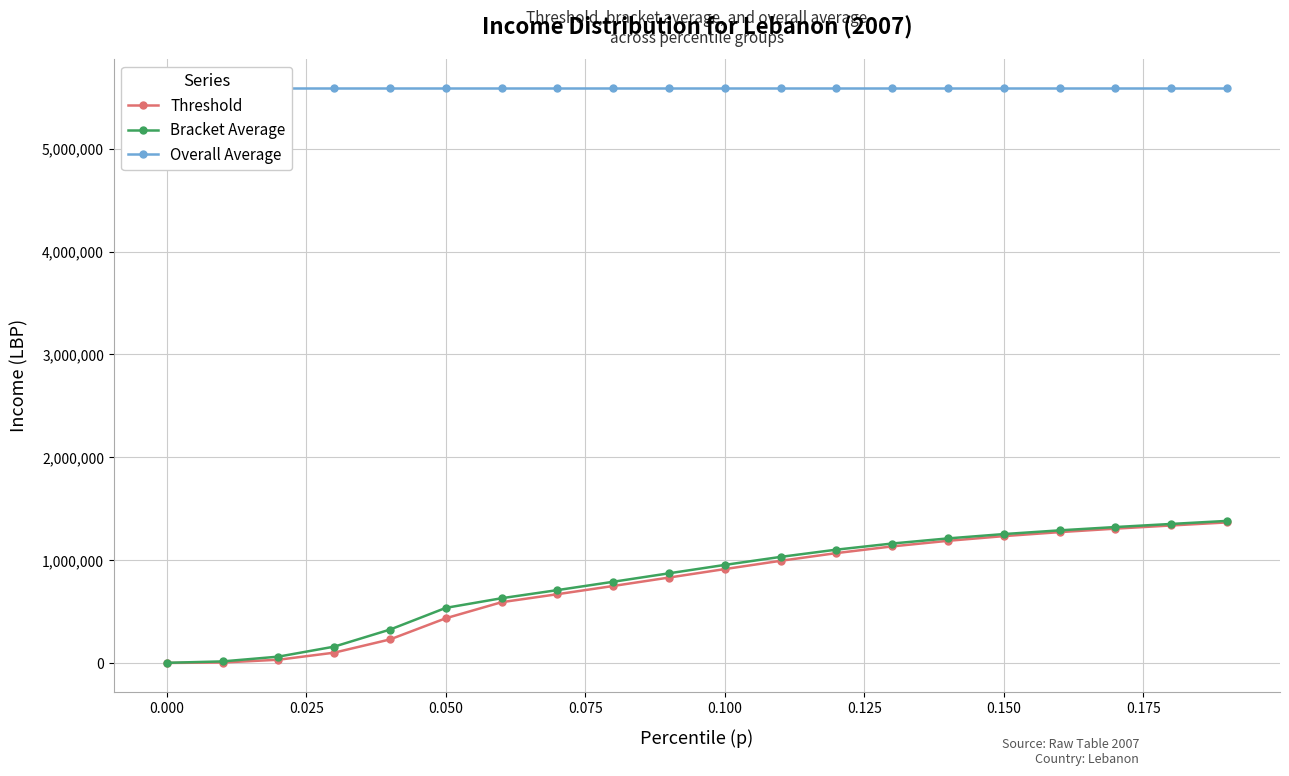

How many lines are shown in the chart?

3